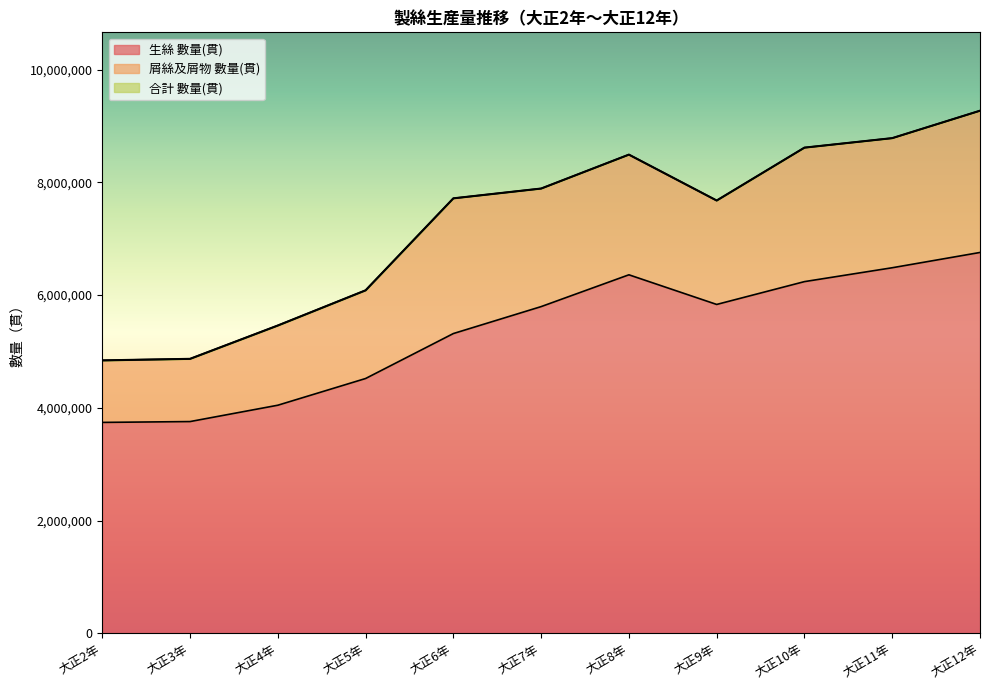

The value of 生絲 數量(貫) at 大正9年 is 8161828. True or false?

False